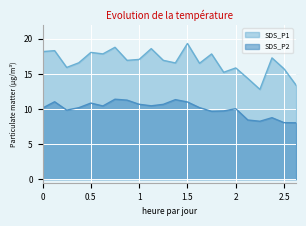

How many lines are shown in the chart?

2